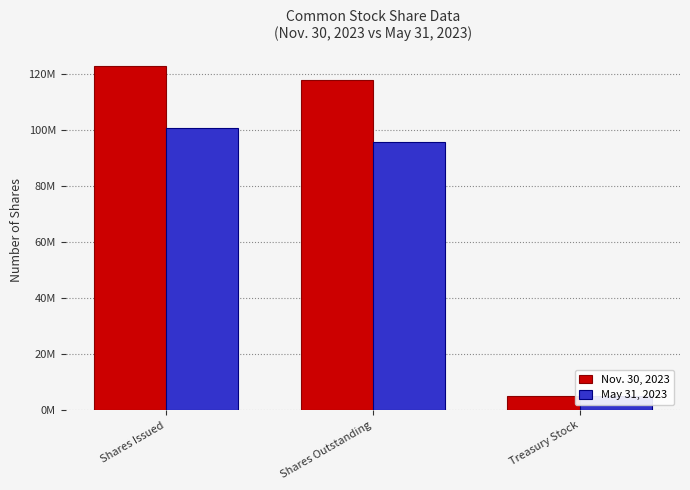

Between Shares Issued and Treasury Stock, which is larger?

Shares Issued